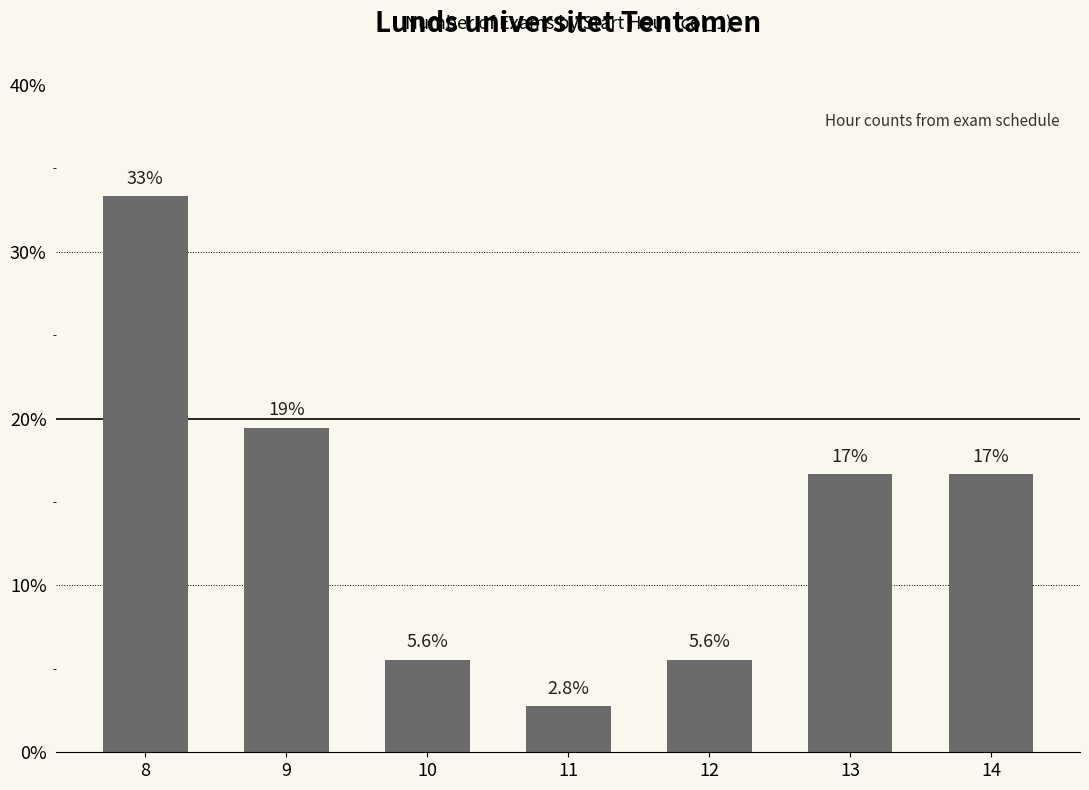

Are the bars horizontal?

No